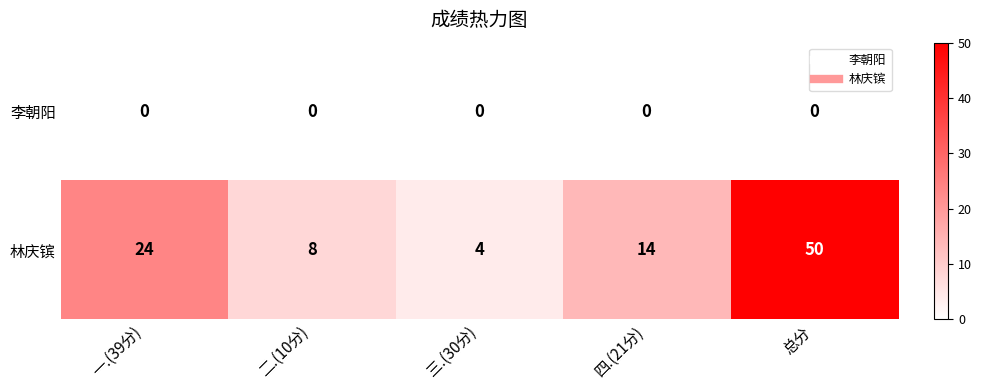

List the series in order of their peak value, lowest first.

李朝阳, 林庆镔